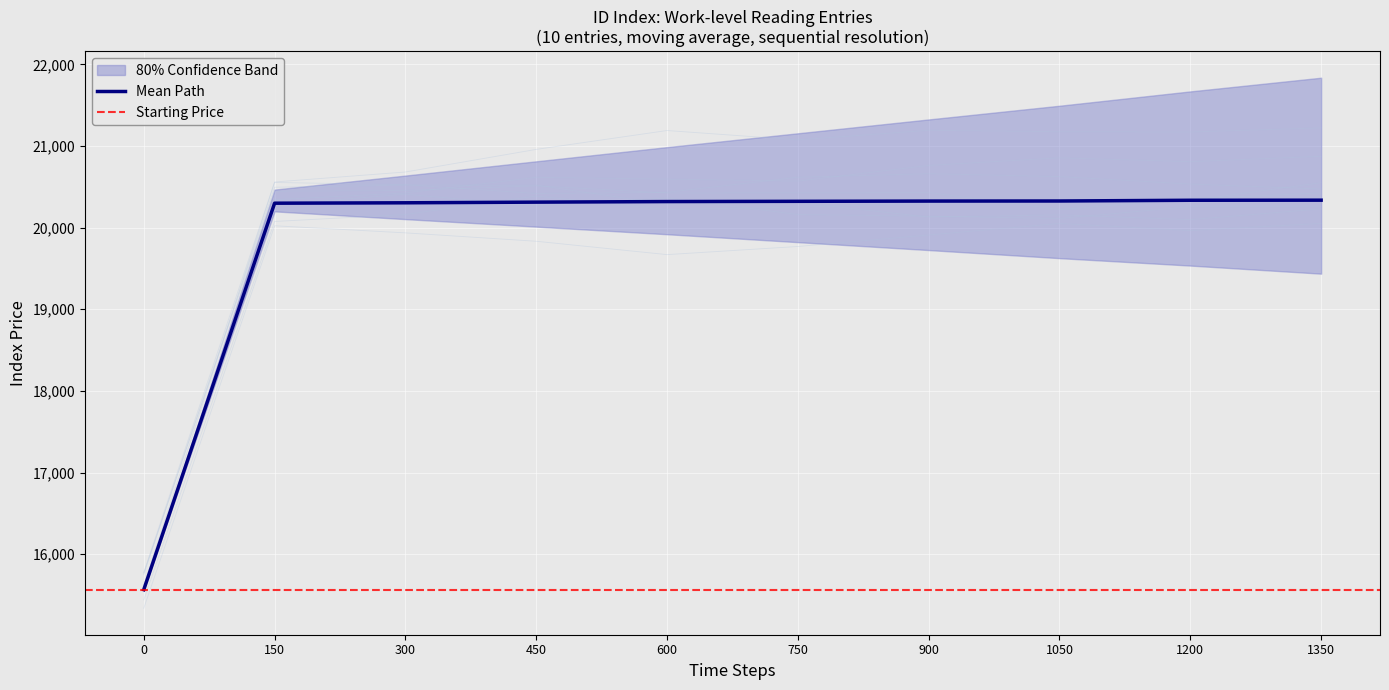

What is the maximum value shown in the chart?

20336